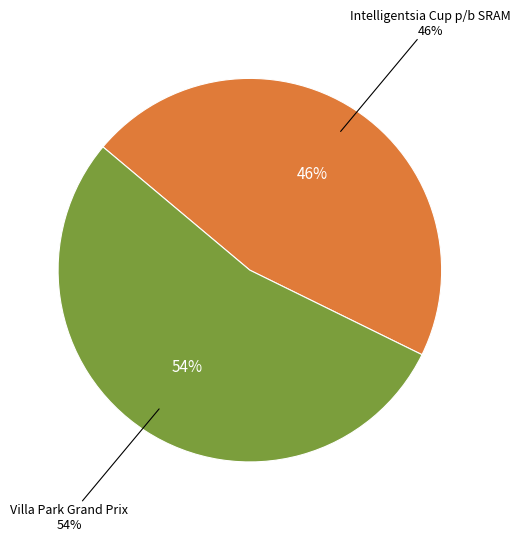

Rank the categories by value from highest to lowest.

Villa Park Grand Prix, Intelligentsia Cup p/b SRAM